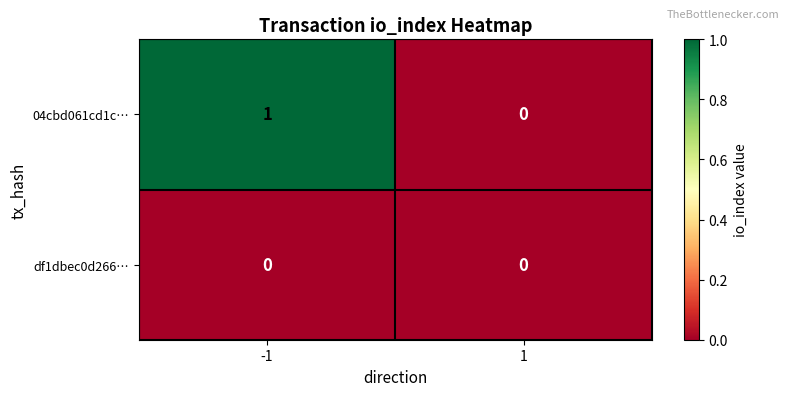

Which series has the largest total across all categories?

04cbd061cd1c…